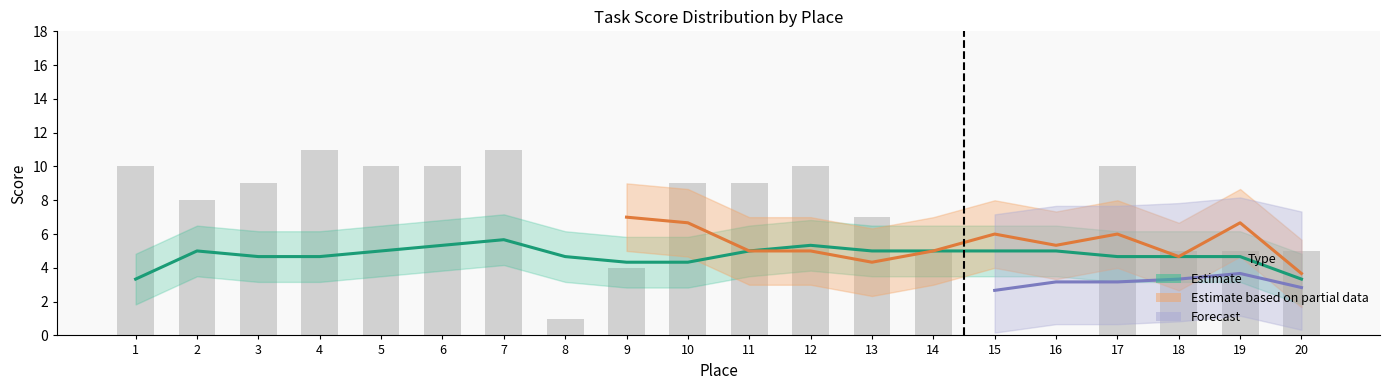

What is the greatest value displayed?

11